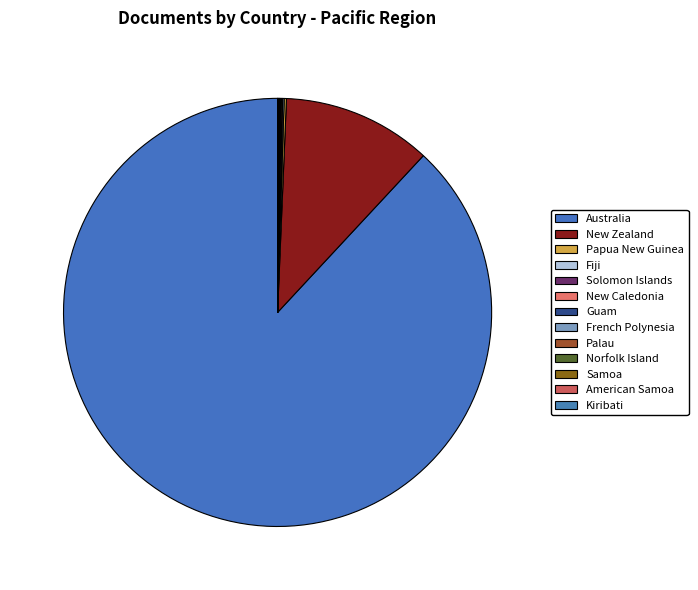

To the nearest percent, what is the average slice percentage?

8%